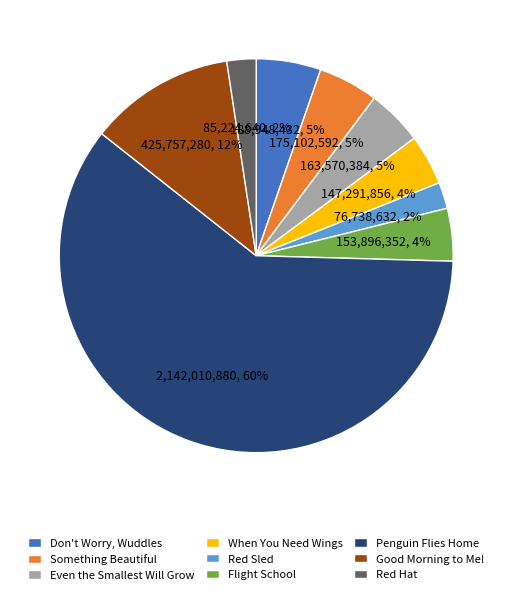

Between Penguin Flies Home and Flight School, which is larger?

Penguin Flies Home